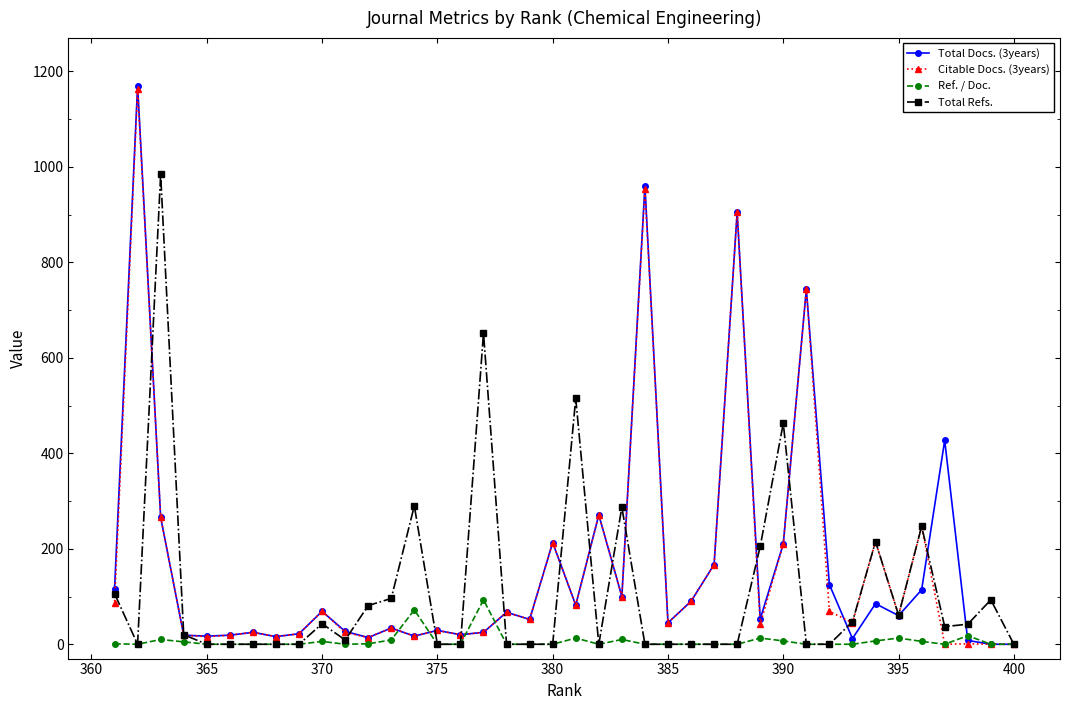

Which series has the widest spread of values?

Total Docs. (3years)